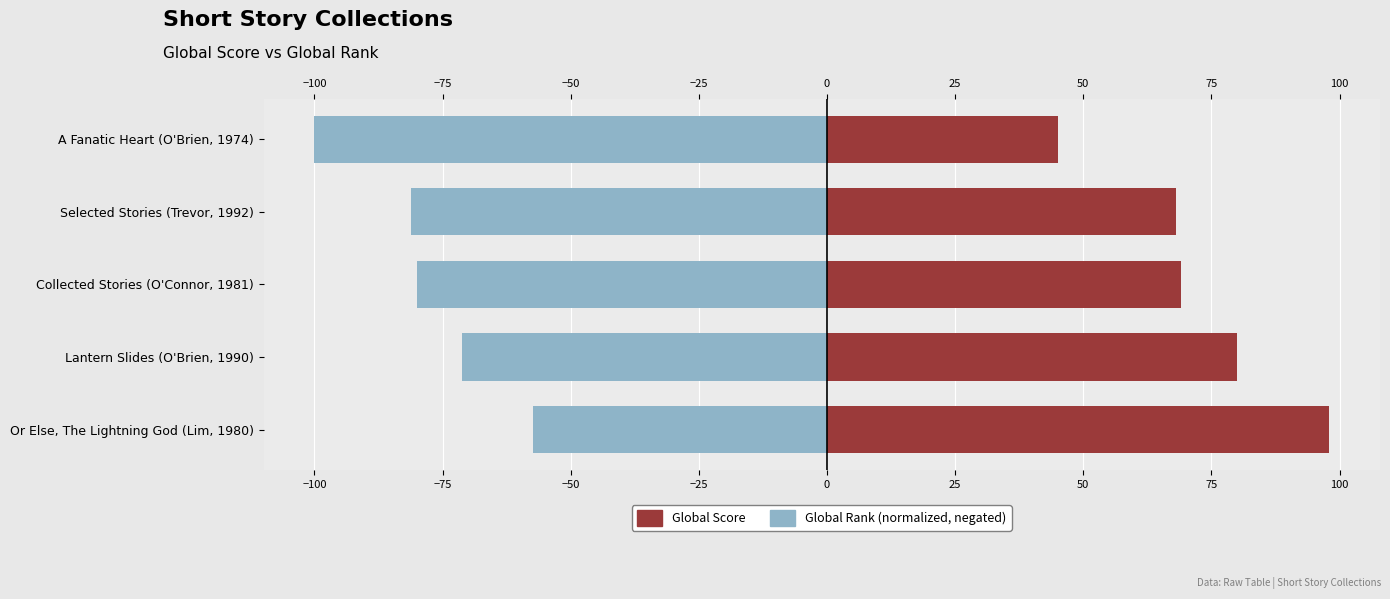

What is the difference between the maximum and minimum values in the Global Rank (normalized, negated) series?

42.6